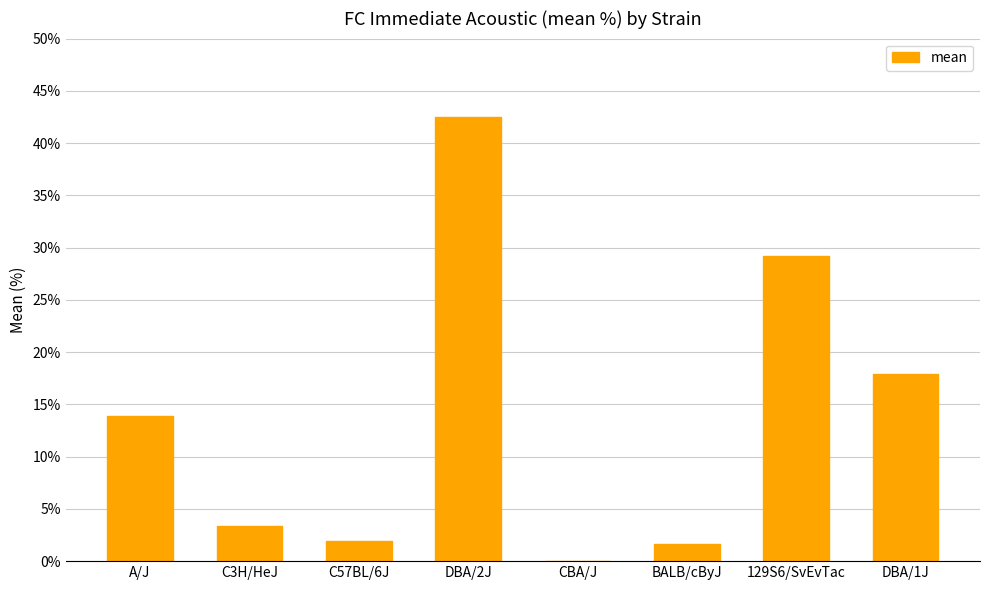

Is it true that the value at 129S6/SvEvTac is 48.8?

False